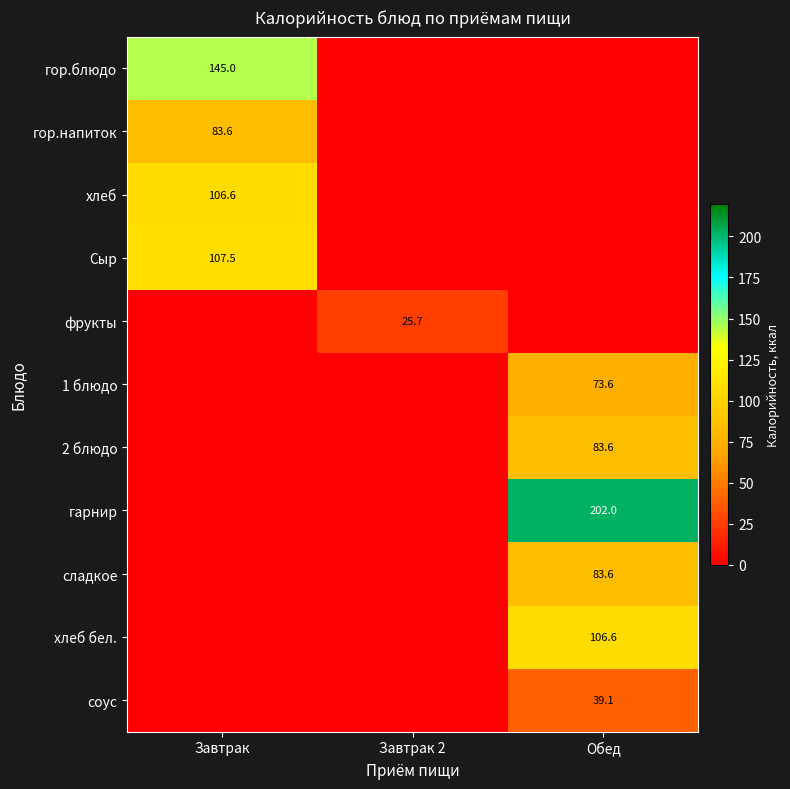

The хлеб бел. series shows 182.7 at Обед. True or false?

False